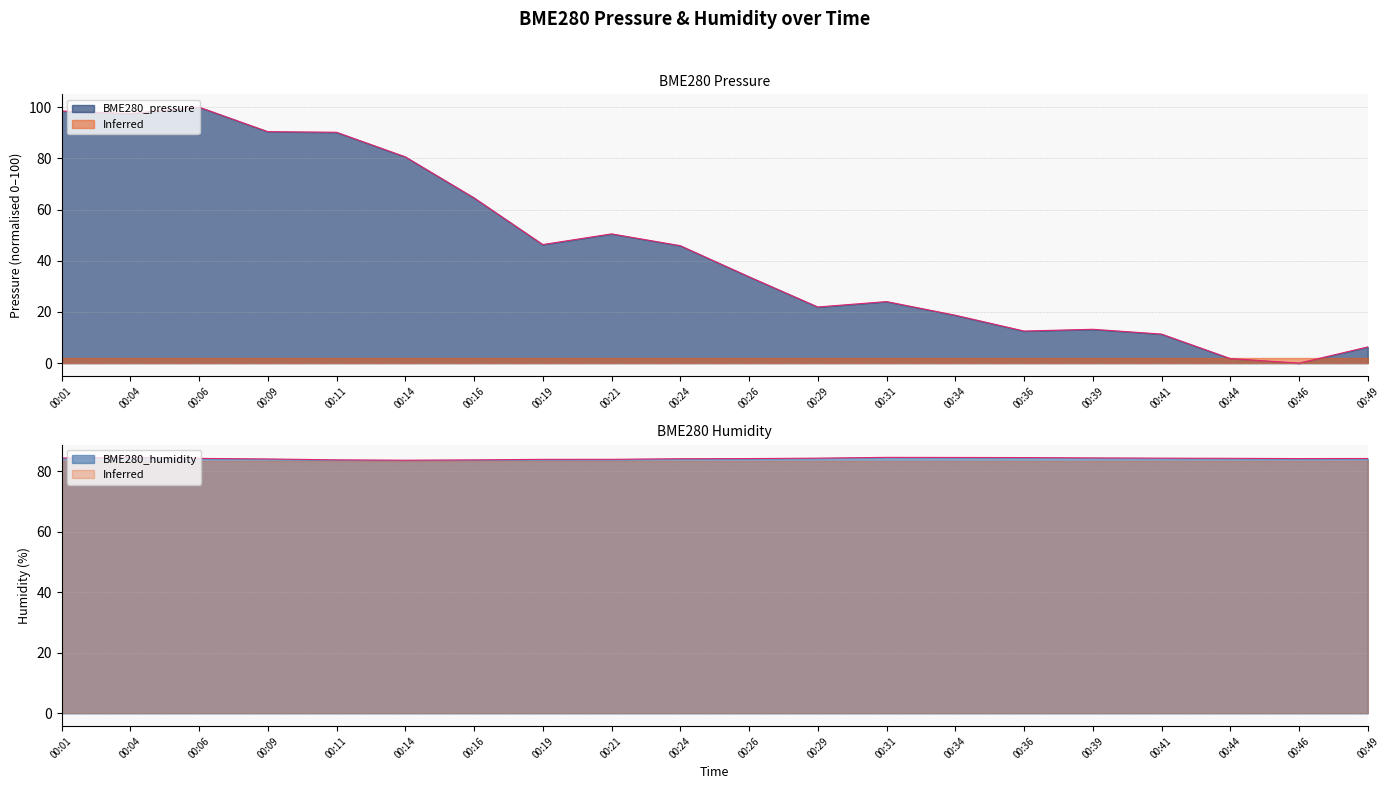

In BME280_humidity, how many points are lower than both neighbors (excluding endpoints)?

2